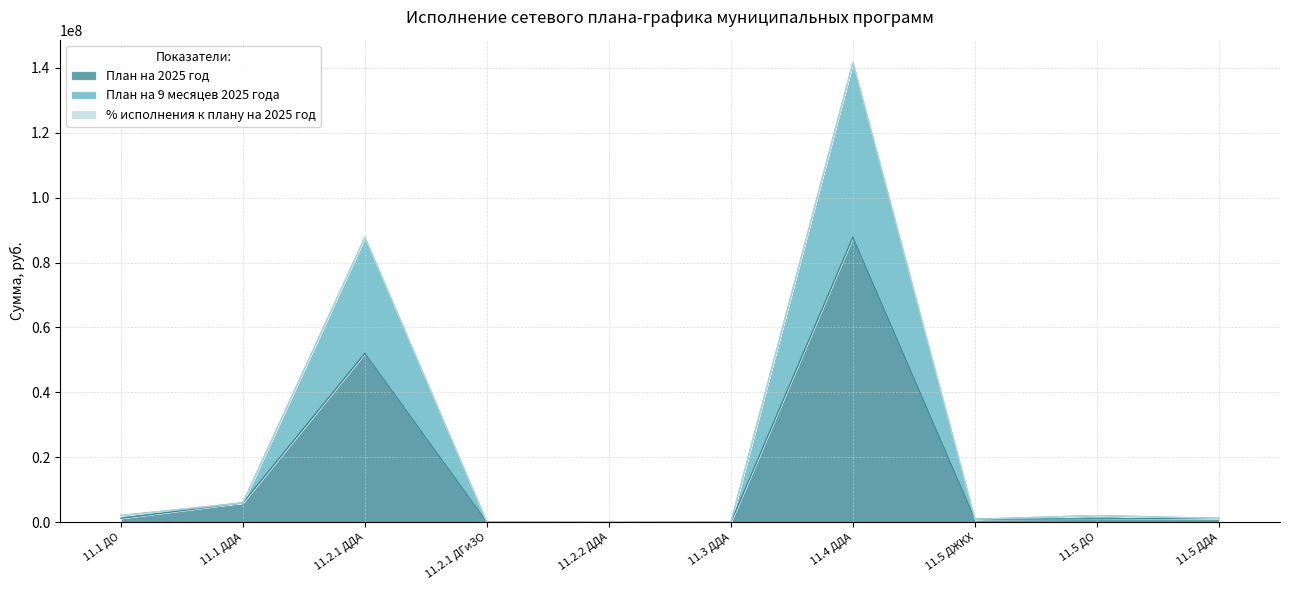

What position from the right is 11.1 ДДА?

9